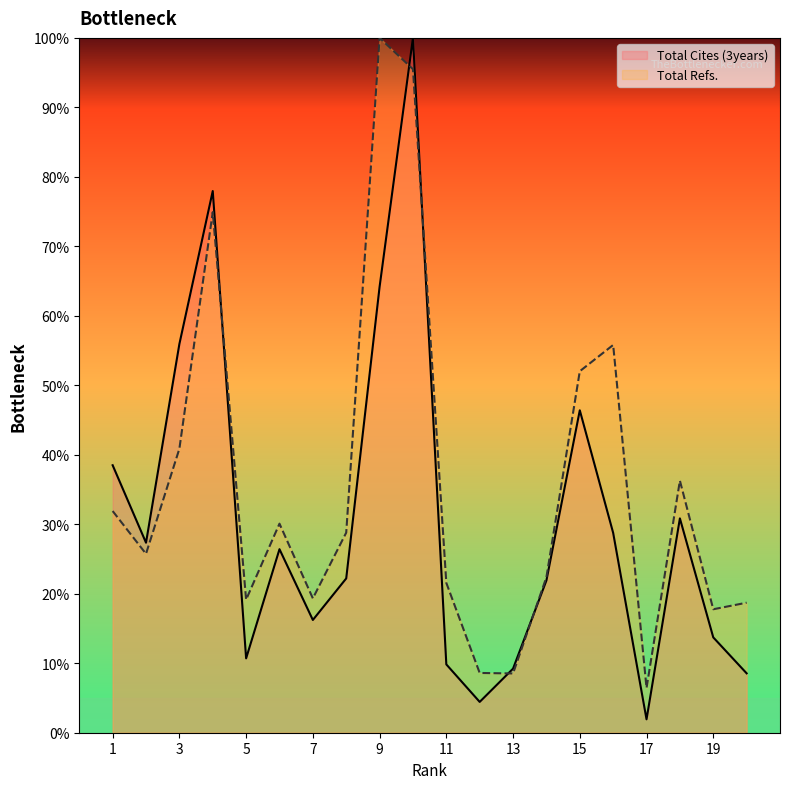

What is the sum of all Total Cites (3years) values?

615.1